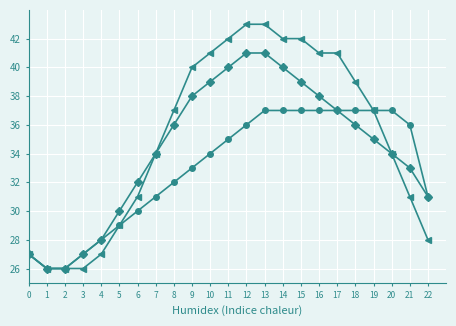

How many lines are shown in the chart?

3